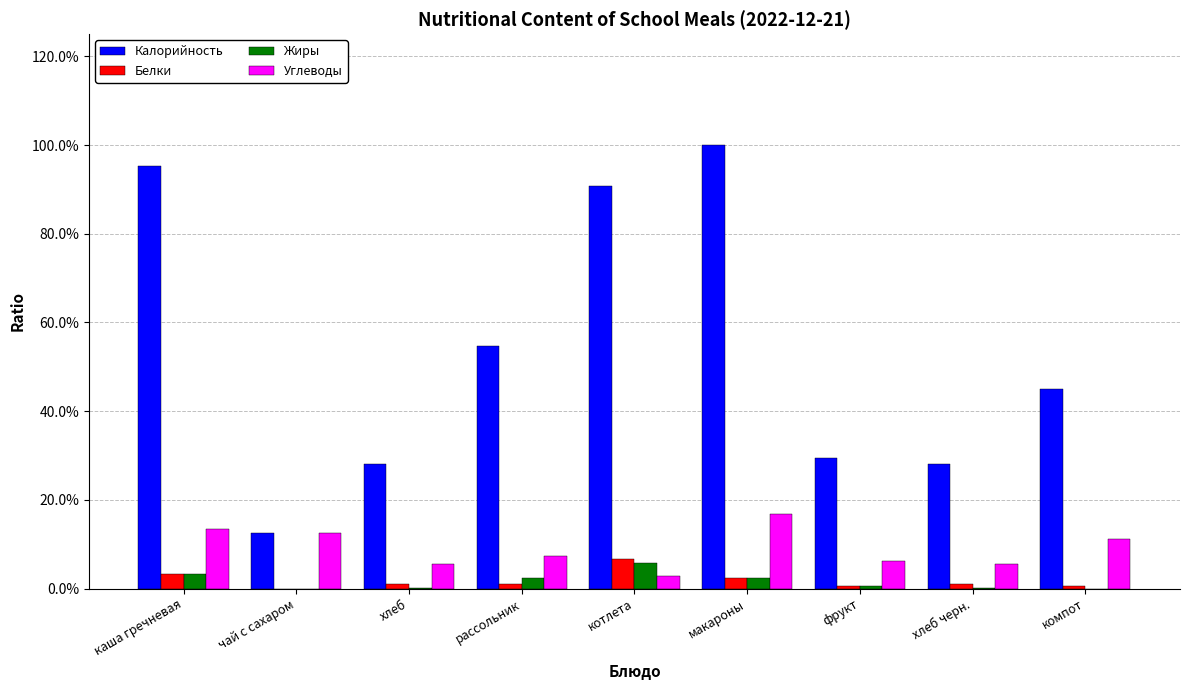

What is the difference between the maximum and second lowest values in the Жиры series?

0.1